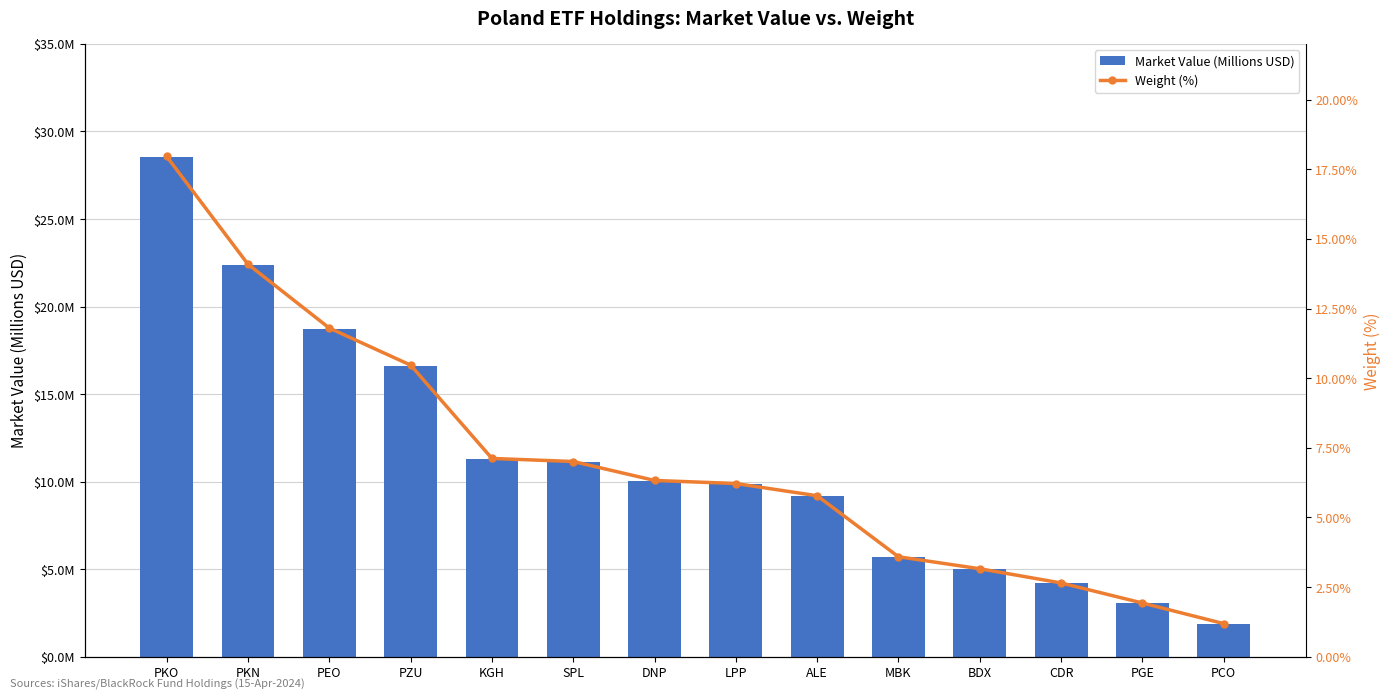

The value of Market Value (Millions USD) at PGE is 4.3. True or false?

False